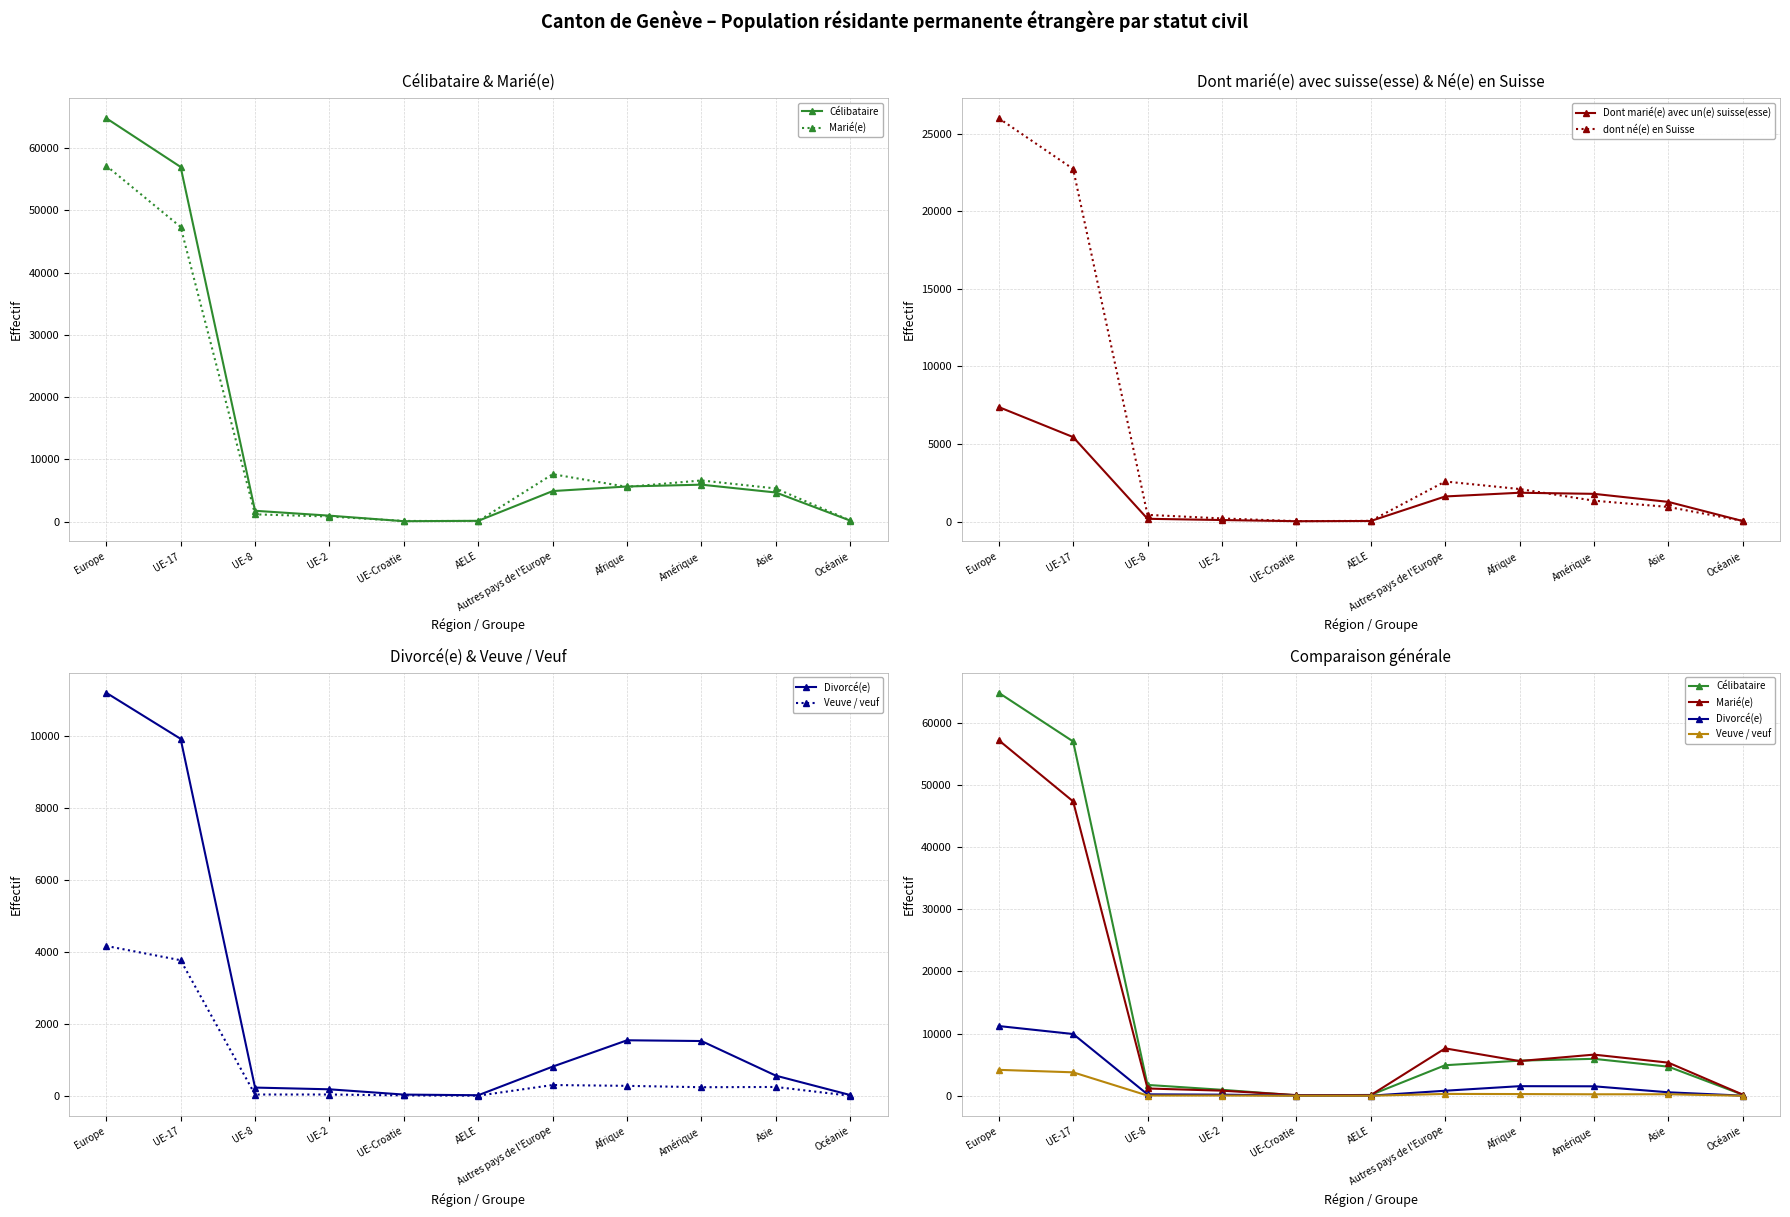

True or false: Dont marié(e) avec un(e) suisse(esse) has more than 1 points higher than both neighbors.

False